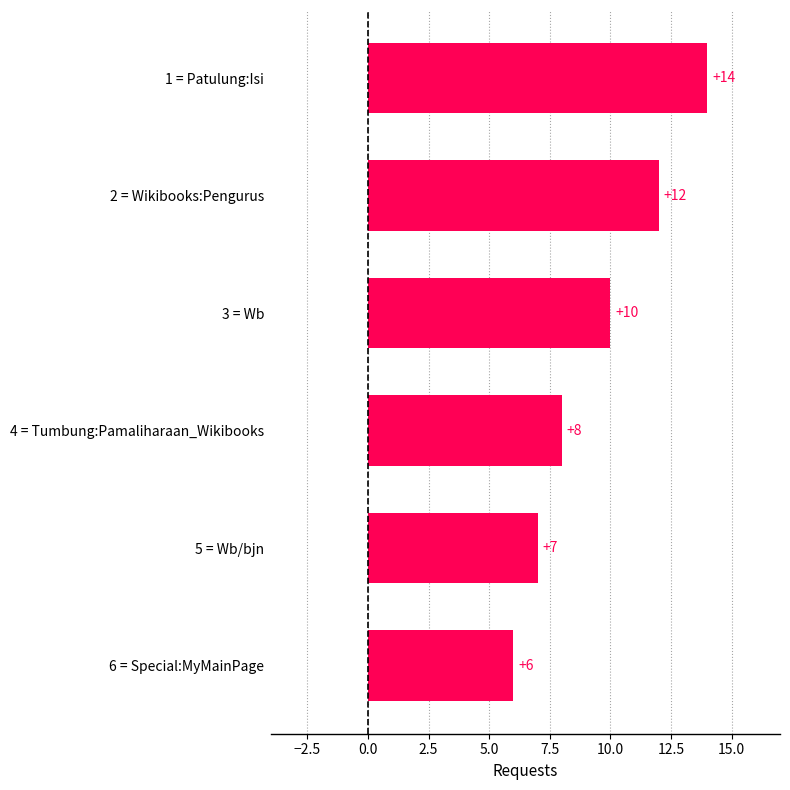

What is the value of the 4th bar from the top?

8